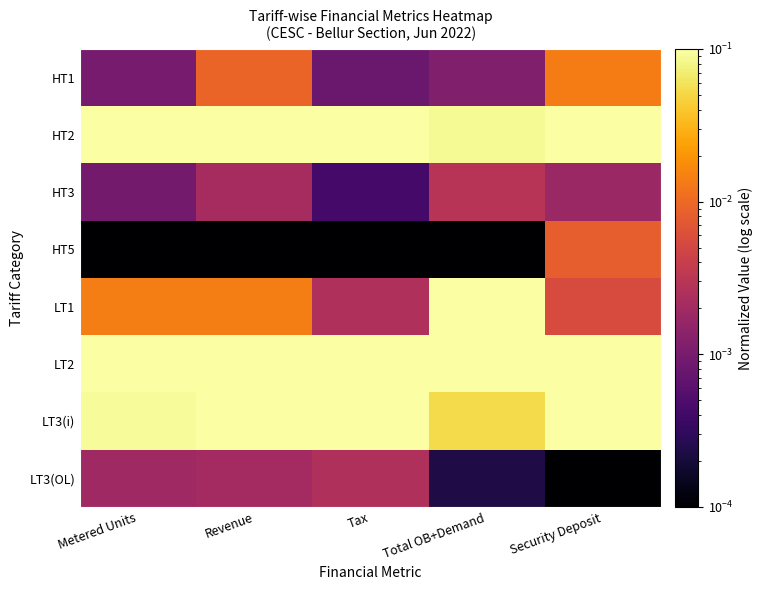

Rank the series by their maximum value, from lowest to highest.

LT3(OL), HT3, HT5, HT1, LT3(i), LT1, LT2, HT2